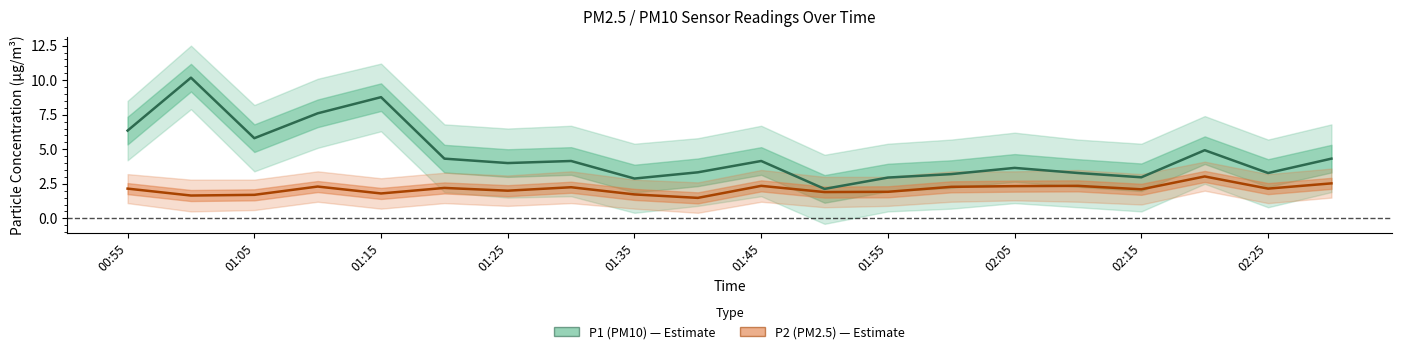

What are all the series names shown in the legend?

P1 (PM10), P2 (PM2.5)